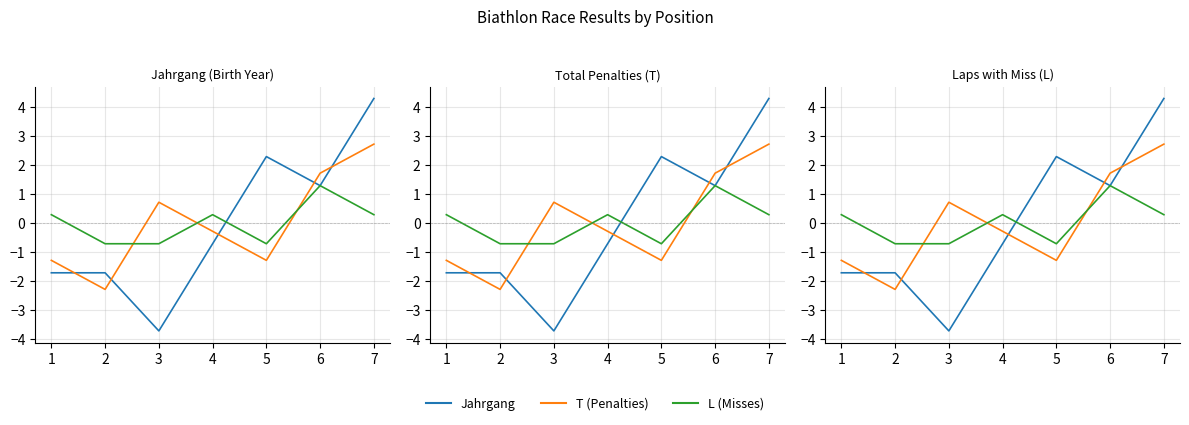

How many interior local valleys does the L series have?

1